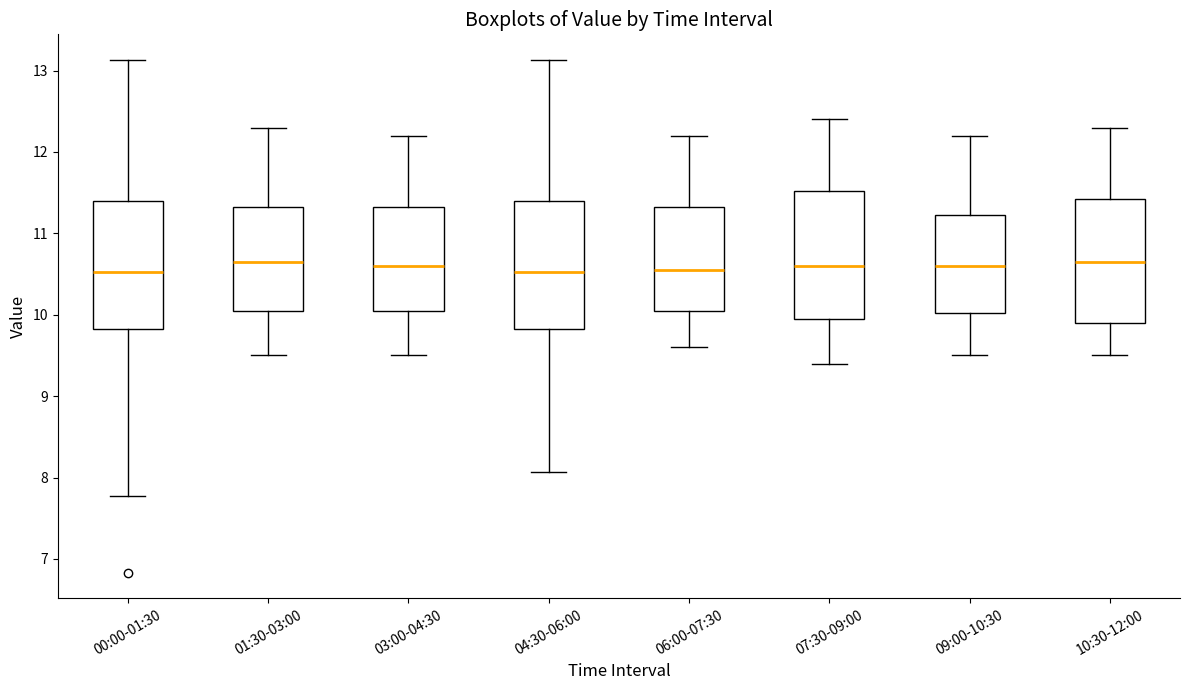

Reading left to right, transcribe this box plot: for each box, give where its median line is, the range the box spans, and where its two whiskers end, as read against the y-axis. The values are not printed on the chart, so give them approximately, as read against the axis.

00:00-01:30: median 10.5, box 9.8 to 11.4, whiskers 7.8 to 13.1
01:30-03:00: median 10.7, box 10.1 to 11.3, whiskers 9.5 to 12.3
03:00-04:30: median 10.6, box 10.1 to 11.3, whiskers 9.5 to 12.2
04:30-06:00: median 10.5, box 9.8 to 11.4, whiskers 8.1 to 13.1
06:00-07:30: median 10.6, box 10.1 to 11.3, whiskers 9.6 to 12.2
07:30-09:00: median 10.6, box 10.0 to 11.5, whiskers 9.4 to 12.4
09:00-10:30: median 10.6, box 10.0 to 11.2, whiskers 9.5 to 12.2
10:30-12:00: median 10.7, box 9.9 to 11.4, whiskers 9.5 to 12.3